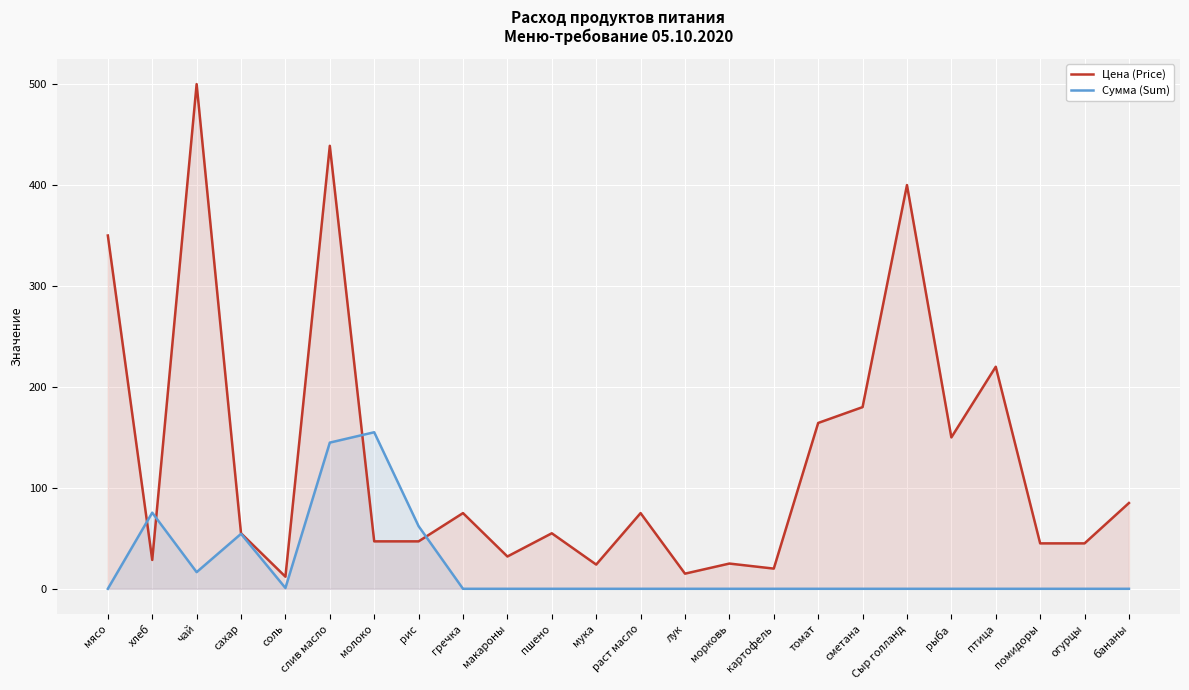

Rank the categories by Цена (Price) value from highest to lowest.

чай, слив масло, Сыр голланд, мясо, птица, сметана, томат, рыба, бананы, гречка, раст масло, сахар, пшено, молоко, рис, помидоры, огурцы, макароны, хлеб, морковь, мука, картофель, лук, соль